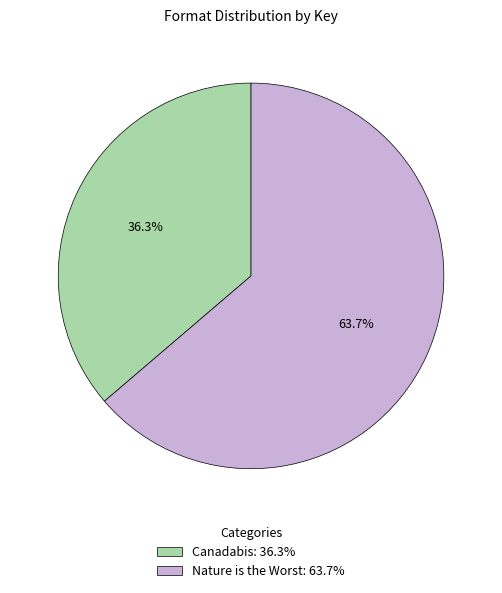

How many slices are in this pie chart?

2